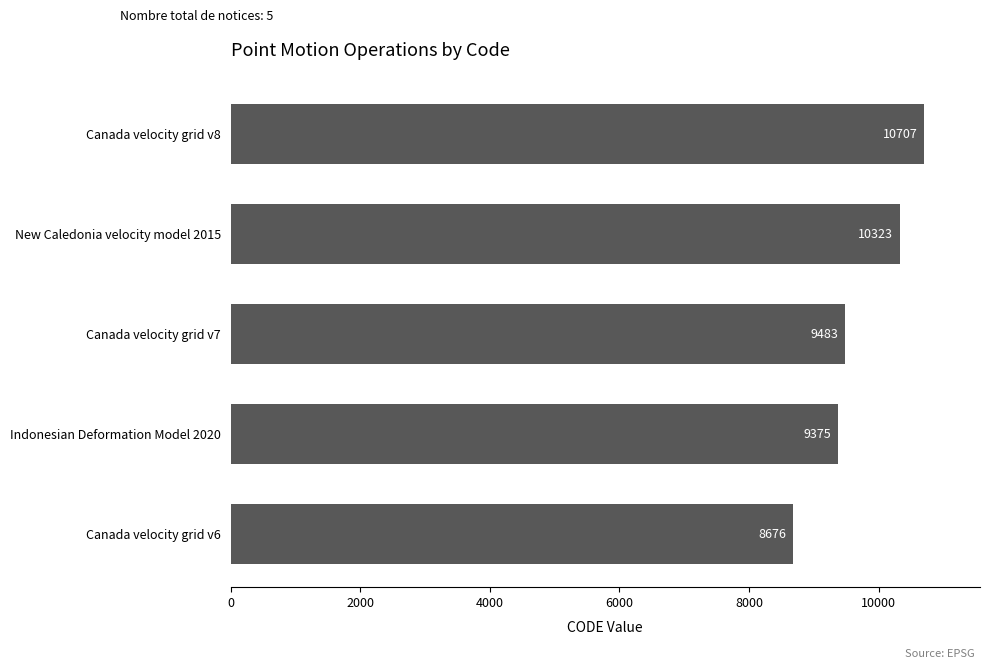

Which category has the lowest value across all series?

Canada velocity grid v6